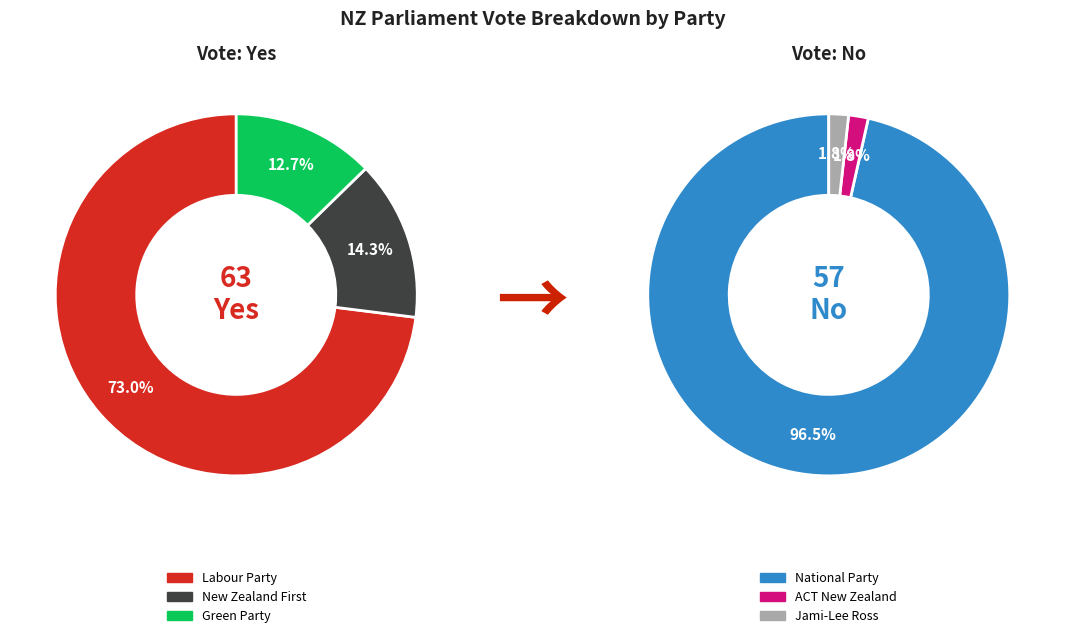

At Labour Party, list the series in order from smallest to largest.

Yes, No